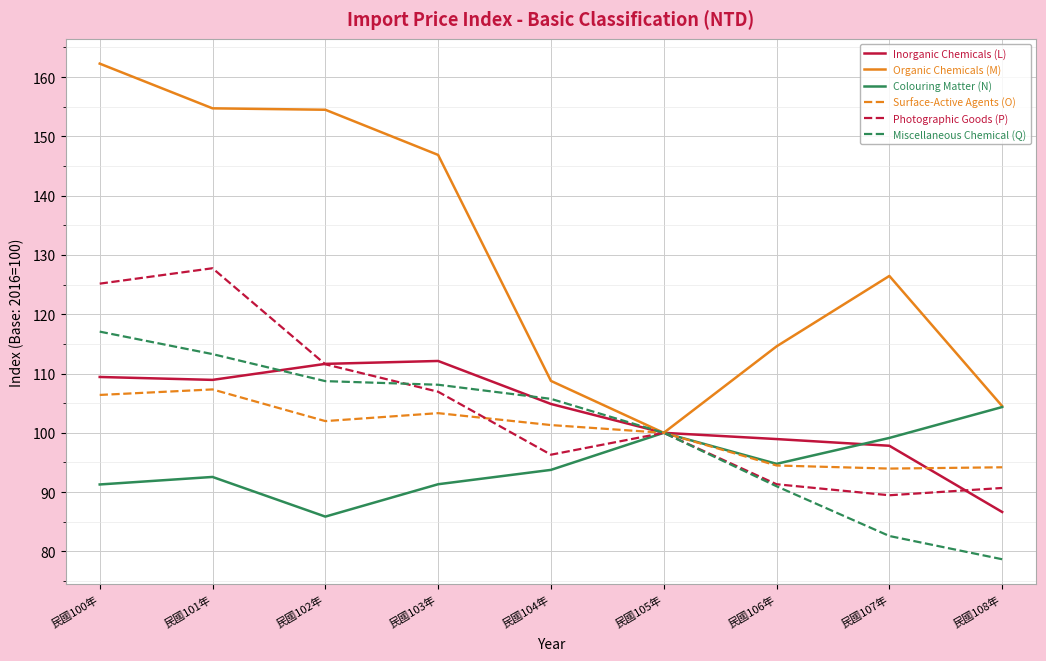

Is it true that Colouring Matter (N) equals 140.2 at 民國102年?

False